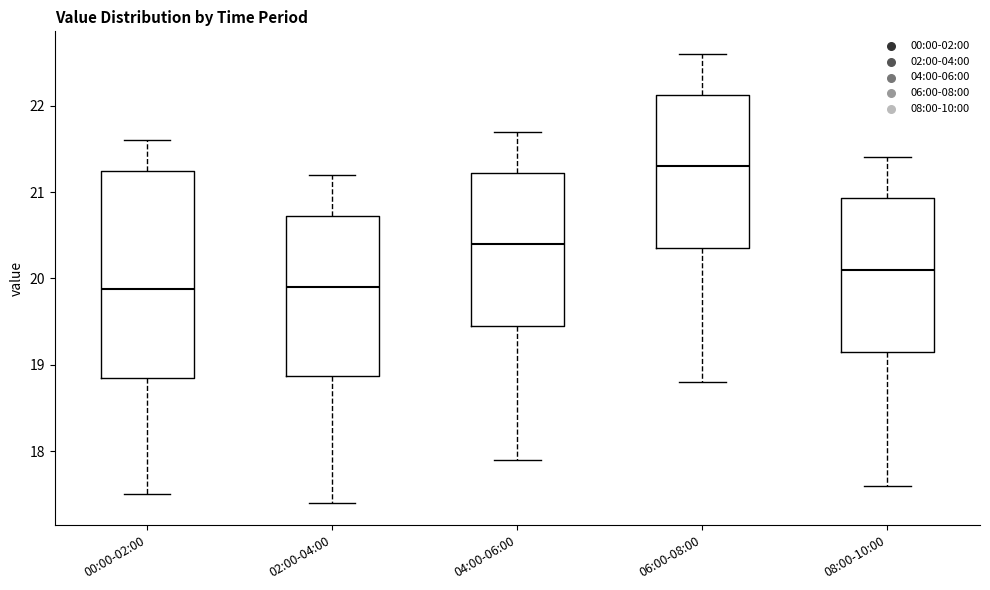

Reading left to right, transcribe this box plot: for each box, give where its median line is, the range the box spans, and where its two whiskers end, as read against the y-axis. The values are not printed on the chart, so give them approximately, as read against the axis.

00:00-02:00: median 19.9, box 18.8 to 21.2, whiskers 17.5 to 21.6
02:00-04:00: median 19.9, box 18.9 to 20.7, whiskers 17.4 to 21.2
04:00-06:00: median 20.4, box 19.5 to 21.2, whiskers 17.9 to 21.7
06:00-08:00: median 21.3, box 20.4 to 22.1, whiskers 18.8 to 22.6
08:00-10:00: median 20.1, box 19.2 to 20.9, whiskers 17.6 to 21.4